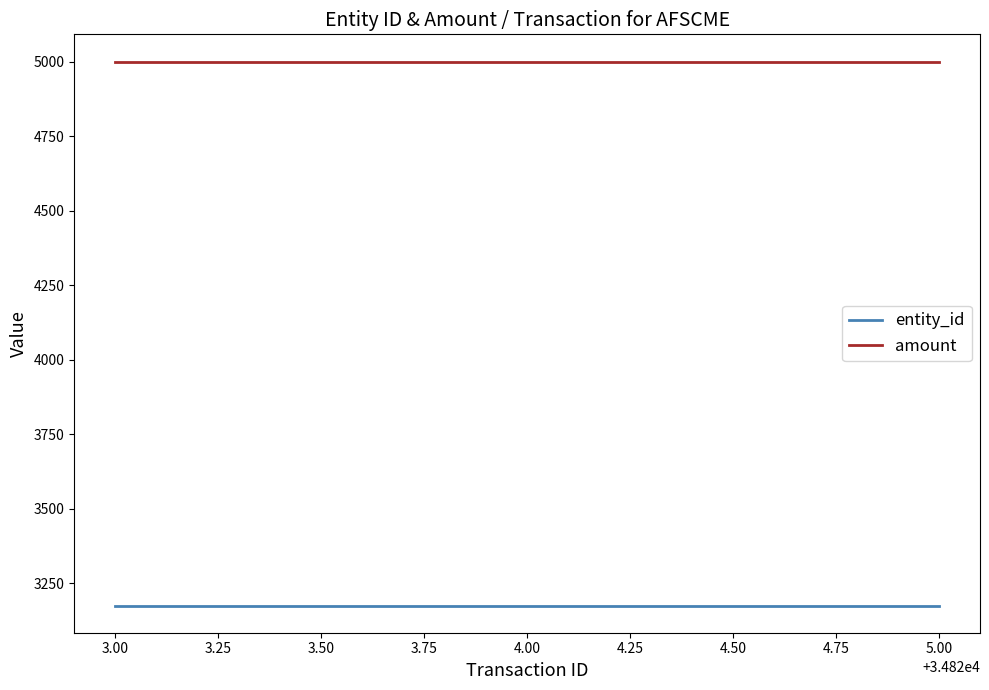

Does the chart have visible grid lines?

No